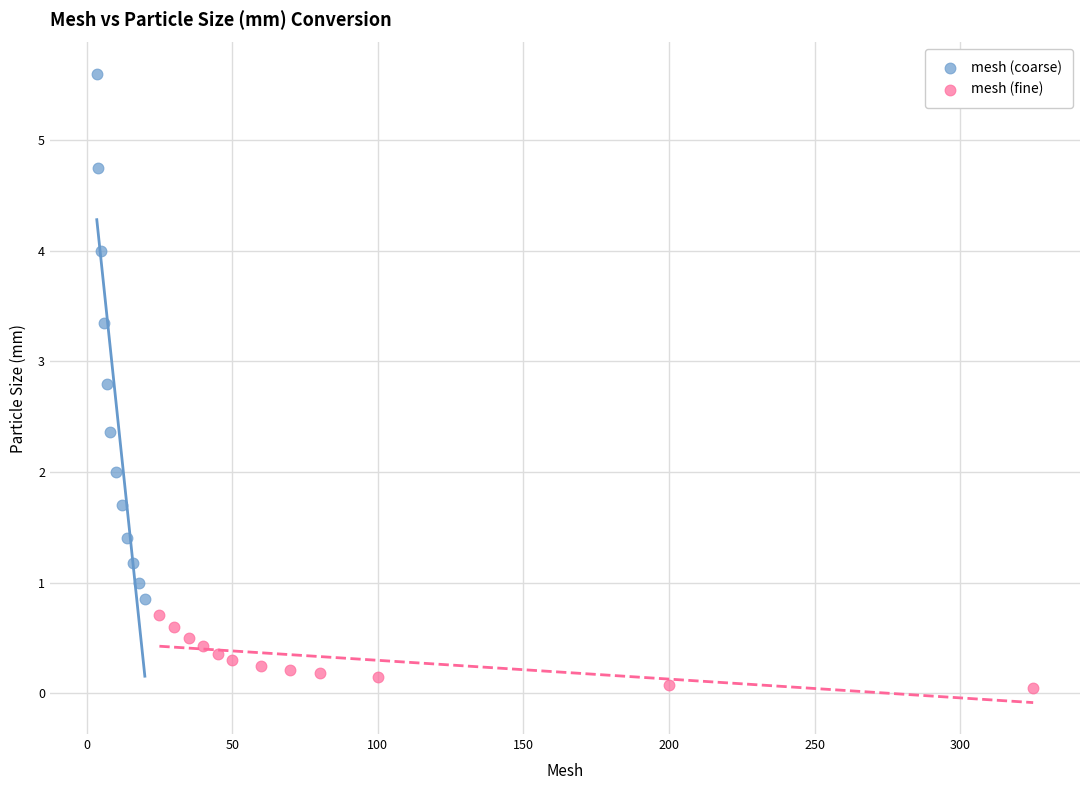

Which series contains the lowest Y value?

mesh (fine)